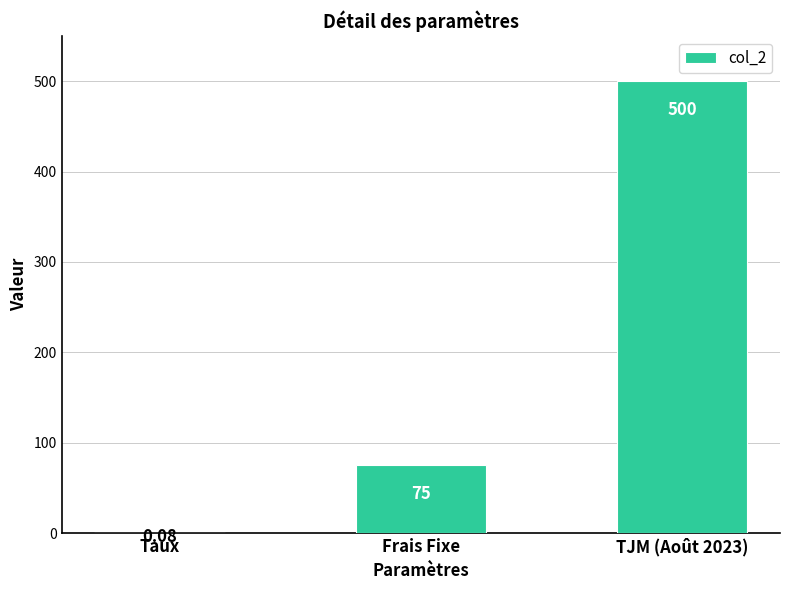

Which has a higher value, Frais Fixe or TJM (Août 2023)?

TJM (Août 2023)